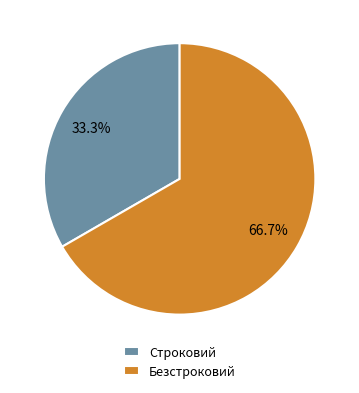

Approximately how many times larger is the value at Строковий compared to Безстроковий?

0.5